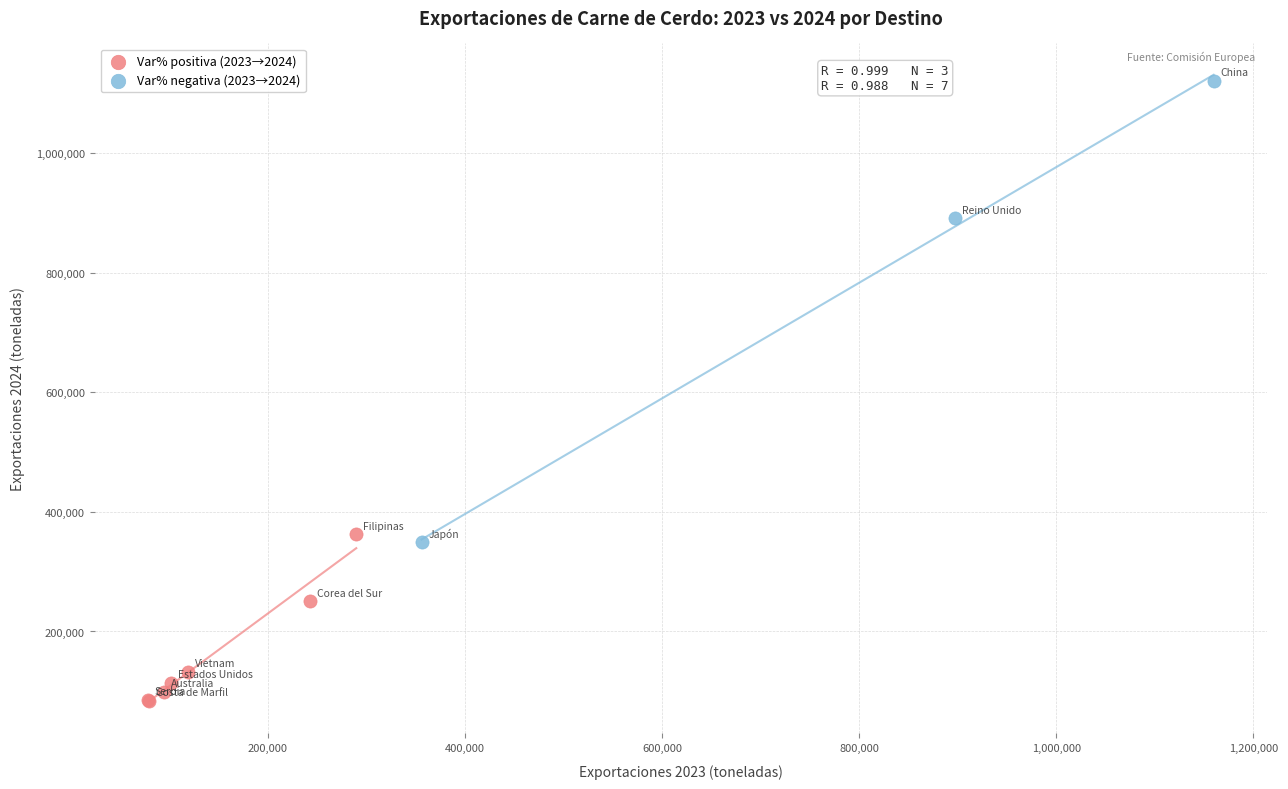

Which series contains the highest Y value?

Var% negativa (2023→2024)